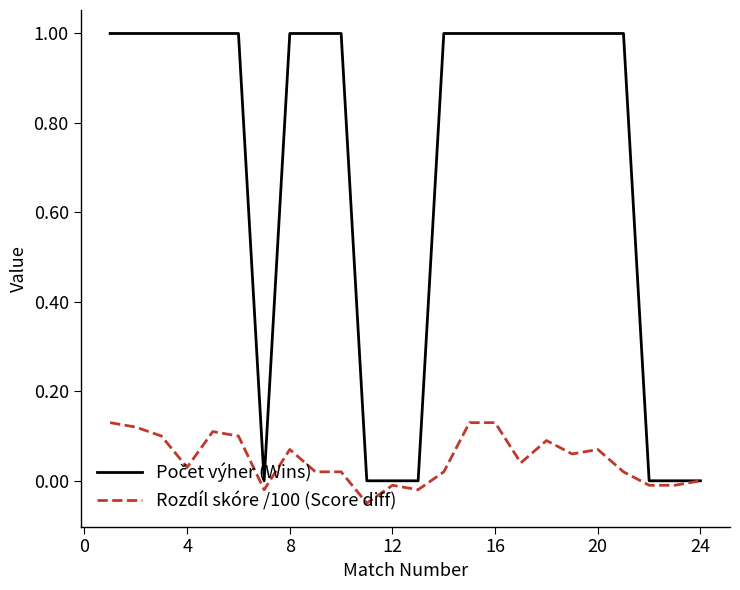

What is the greatest value displayed?

1.0